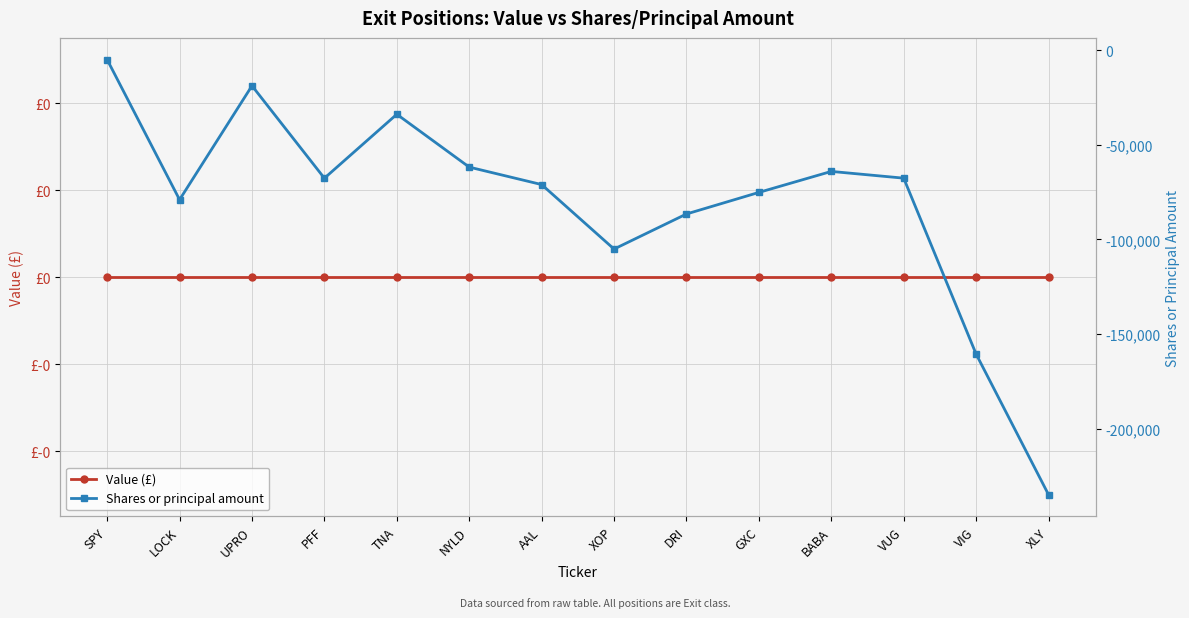

Rank the series by their average value, from highest to lowest.

Value (£), Shares or principal amount